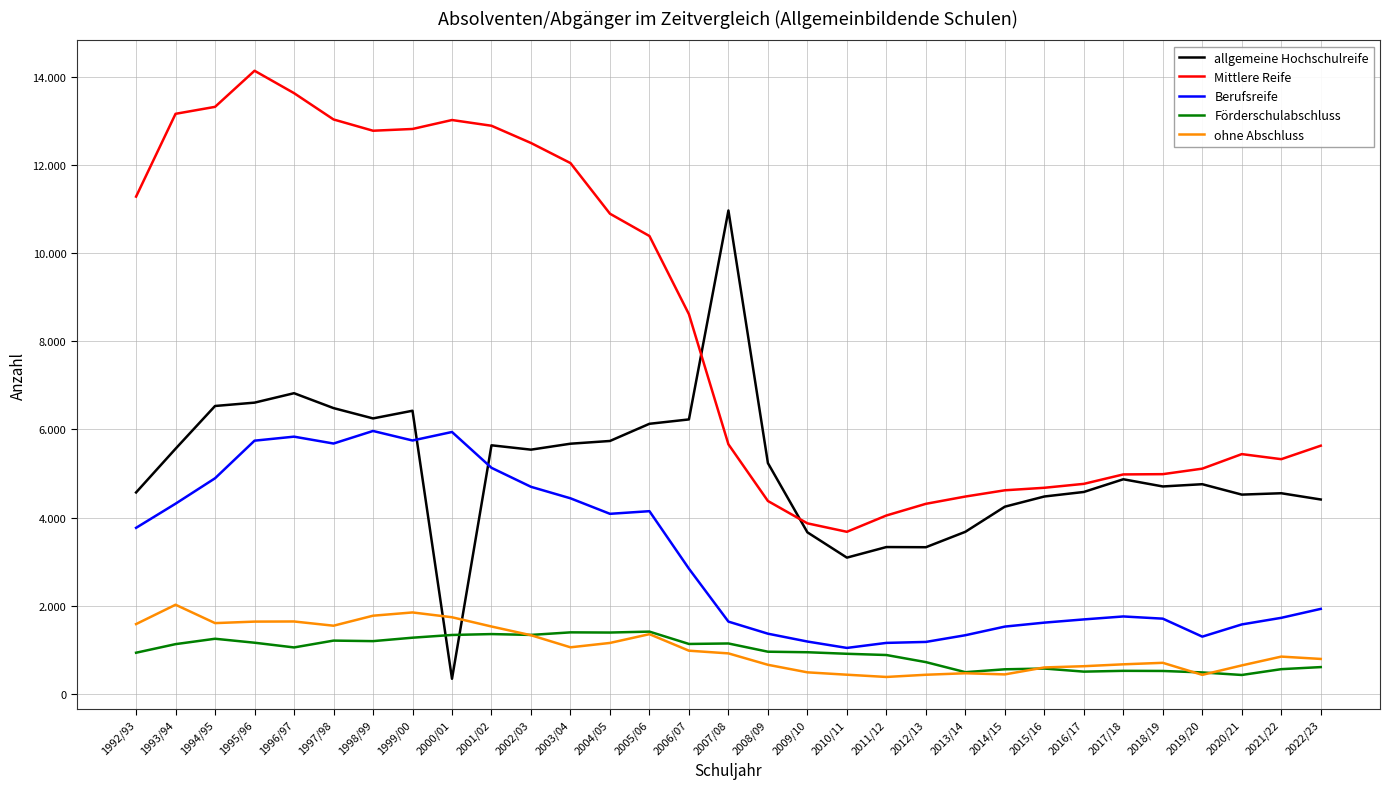

What is the difference between the maximum and minimum values in the allgemeine Hochschulreife series?

10626